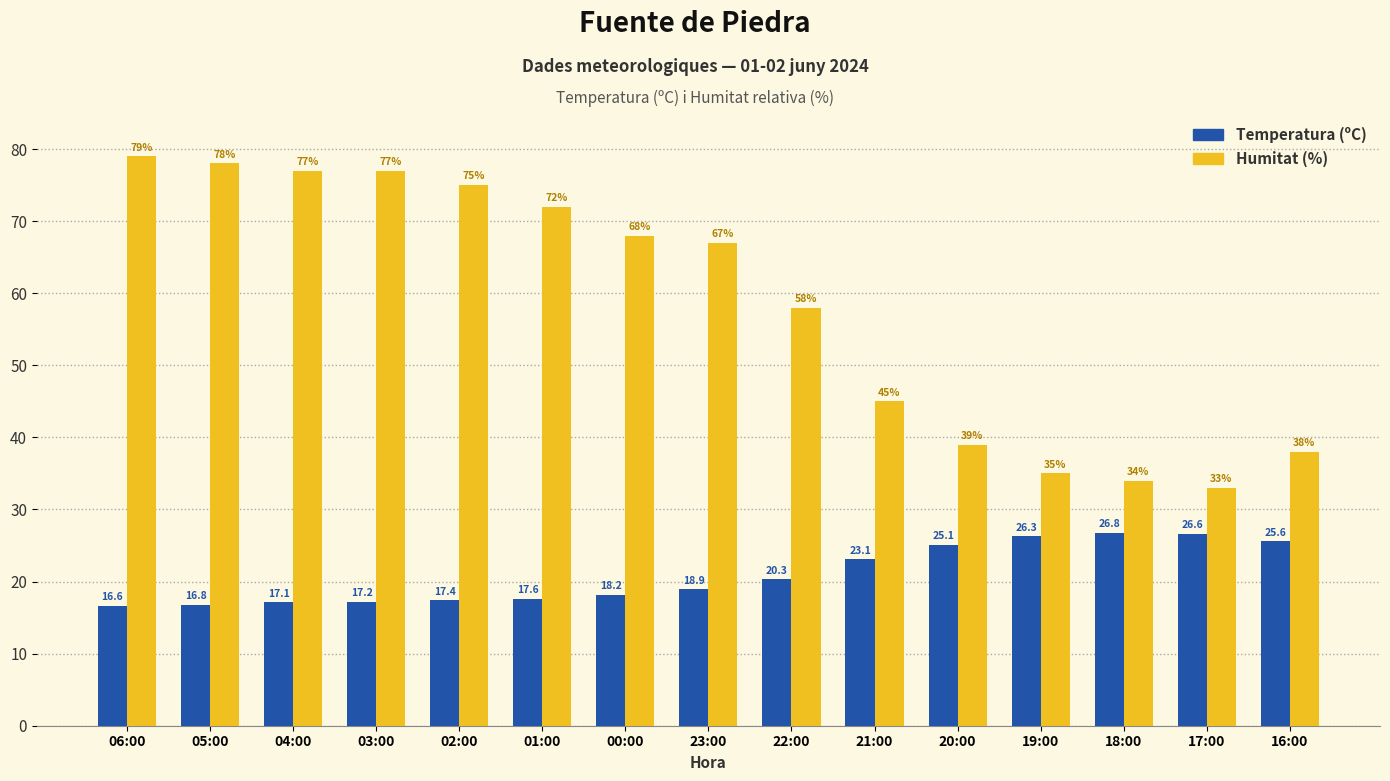

Rank the series by their average value, from highest to lowest.

Humitat (%), Temperatura (ºC)